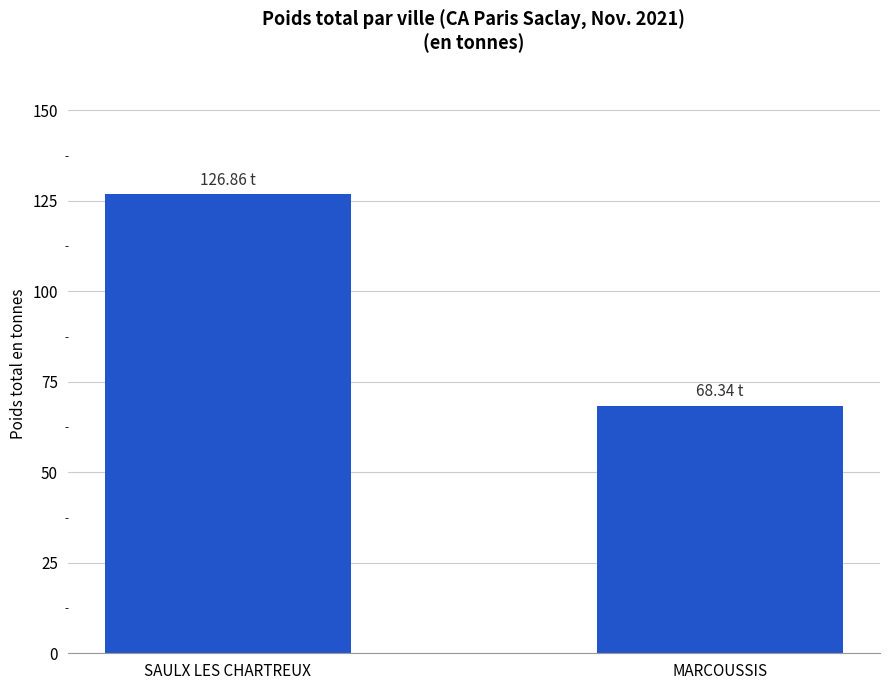

Approximately how many times larger is the value at MARCOUSSIS compared to SAULX LES CHARTREUX?

0.5